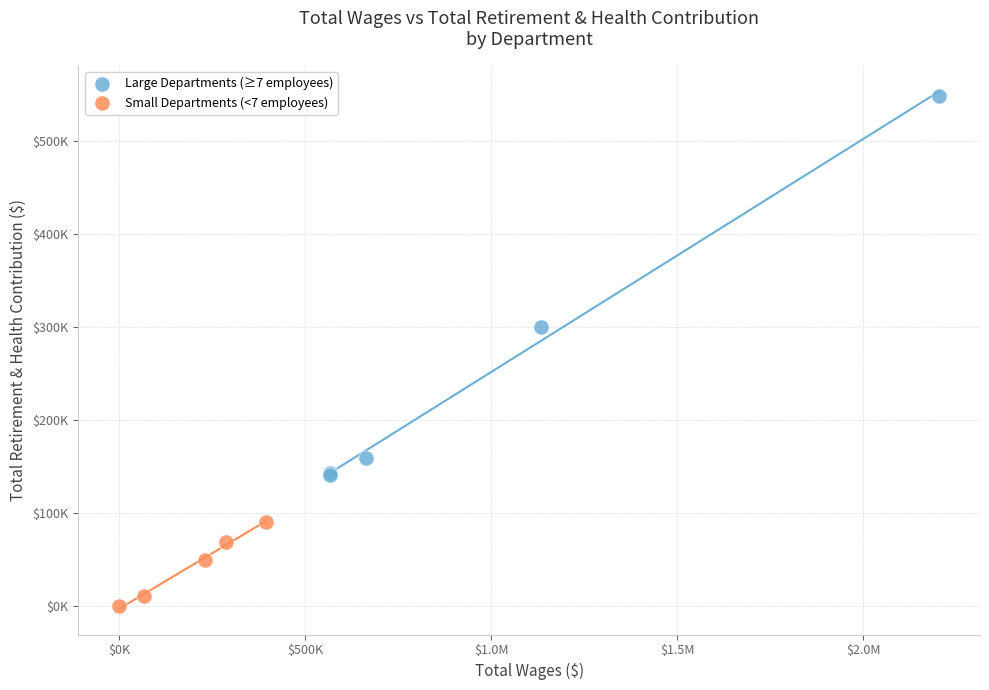

What are all the series names shown in the legend?

Large Departments (≥7 employees), Small Departments (<7 employees)